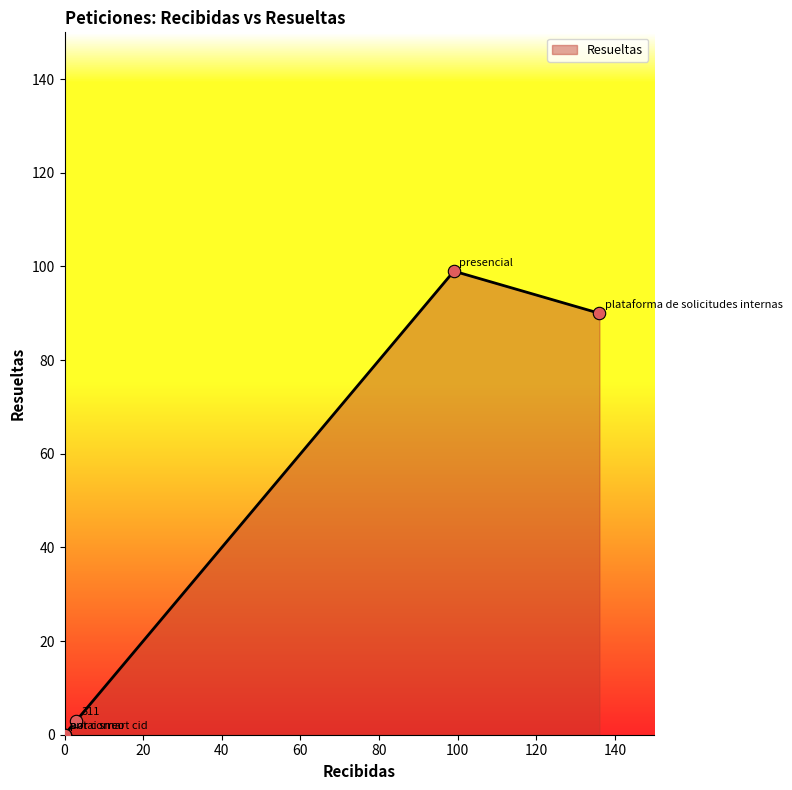

Which has a higher value, plataforma de solicitudes internas or por correo?

plataforma de solicitudes internas